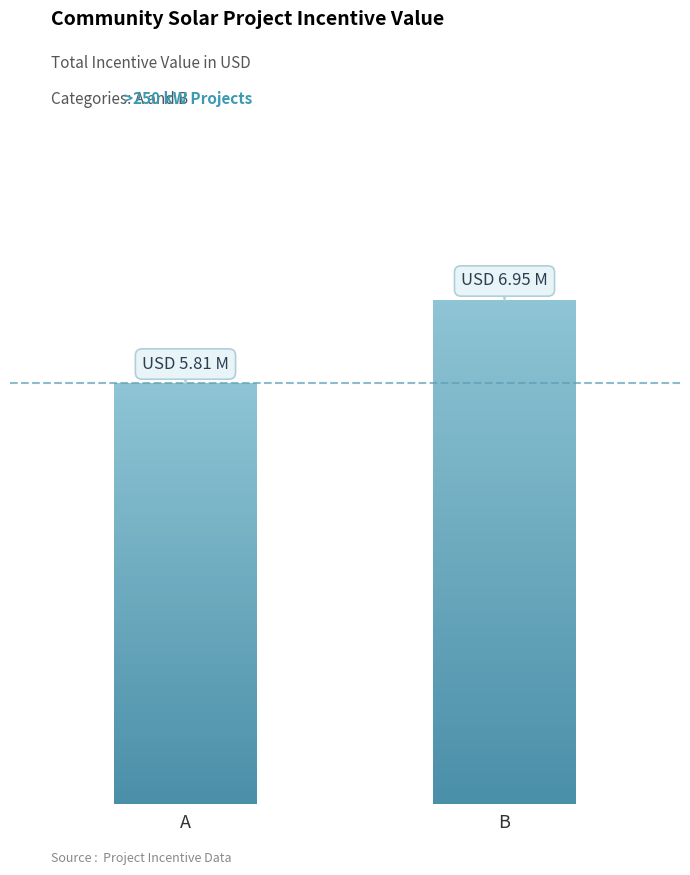

Where is the data nearest to the value 6381490?

A